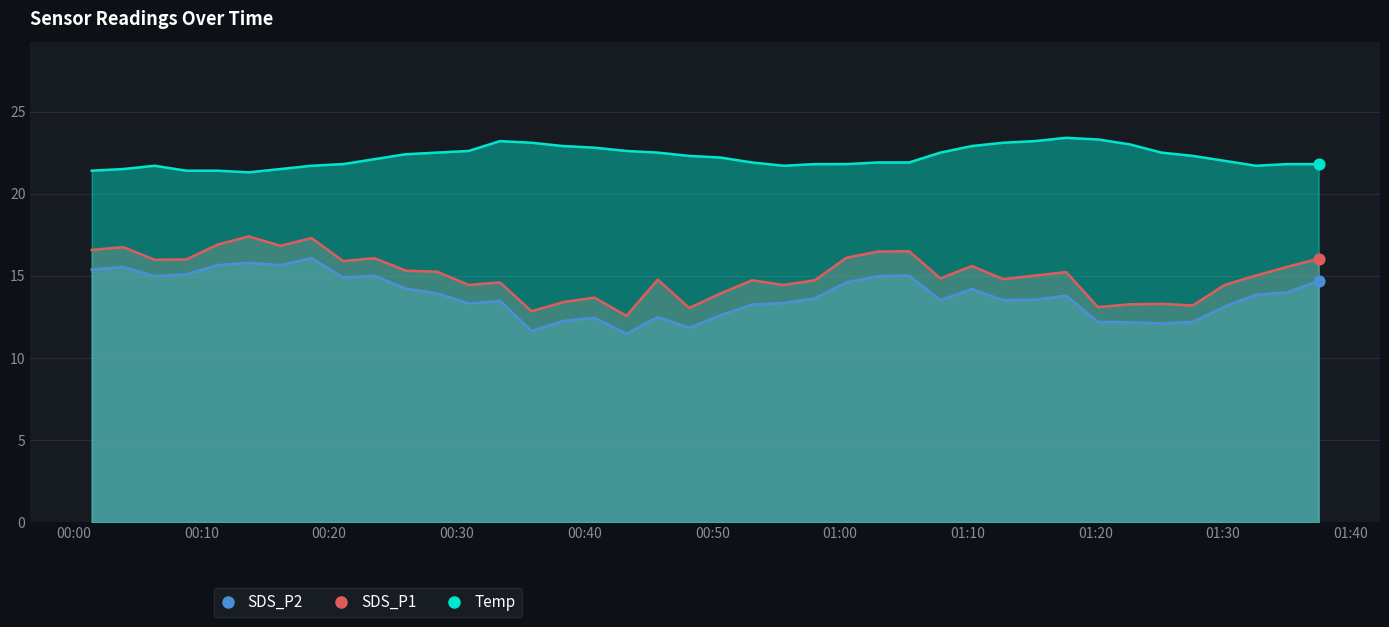

Which series has the largest total across all categories?

Temp